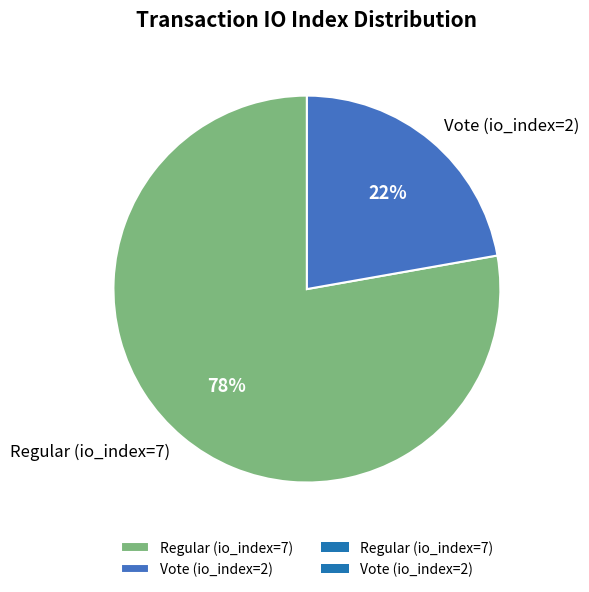

The Vote (io_index=2) slice represents 29% of the pie. True or false?

False